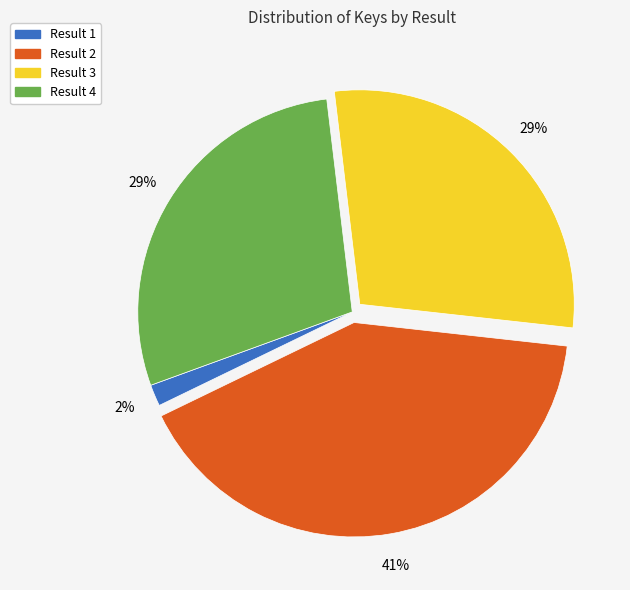

Does any single category account for the majority?

No